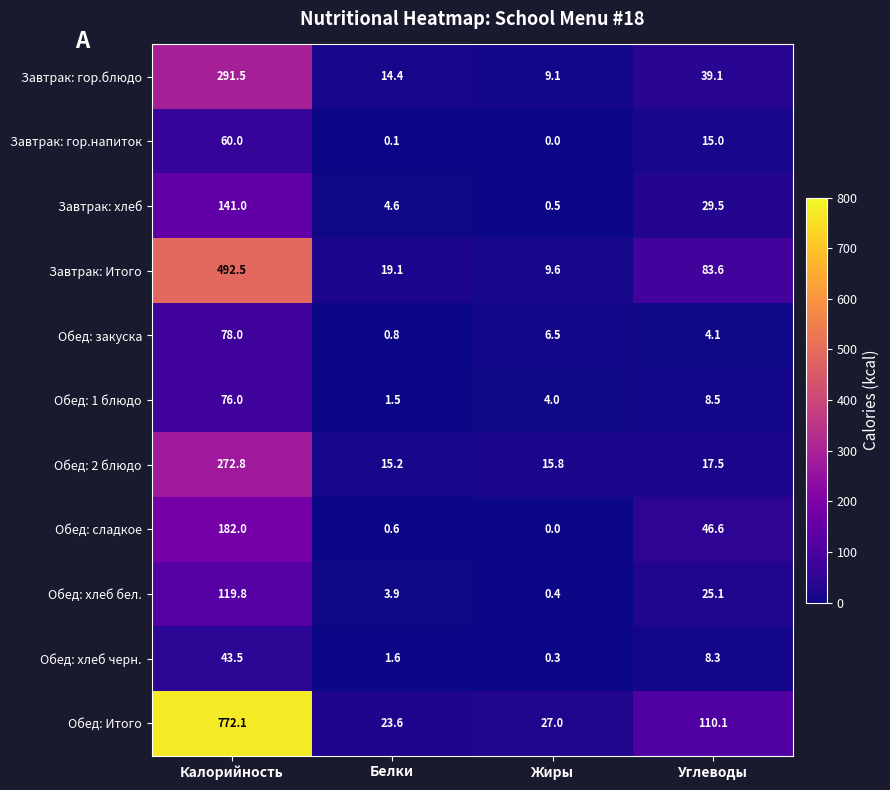

What is the difference between the maximum and minimum values in the Завтрак: хлеб series?

140.5